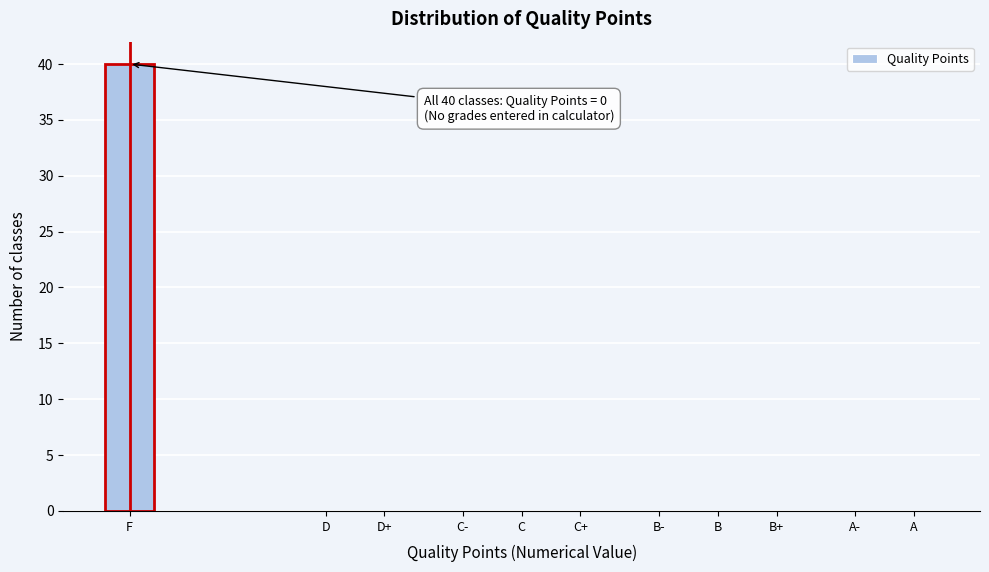

Reading left to right, list all the values displayed in this chart.

F=40	D=0	D+=0	C-=0	C=0	C+=0	B-=0	B=0	B+=0	A-=0	A=0